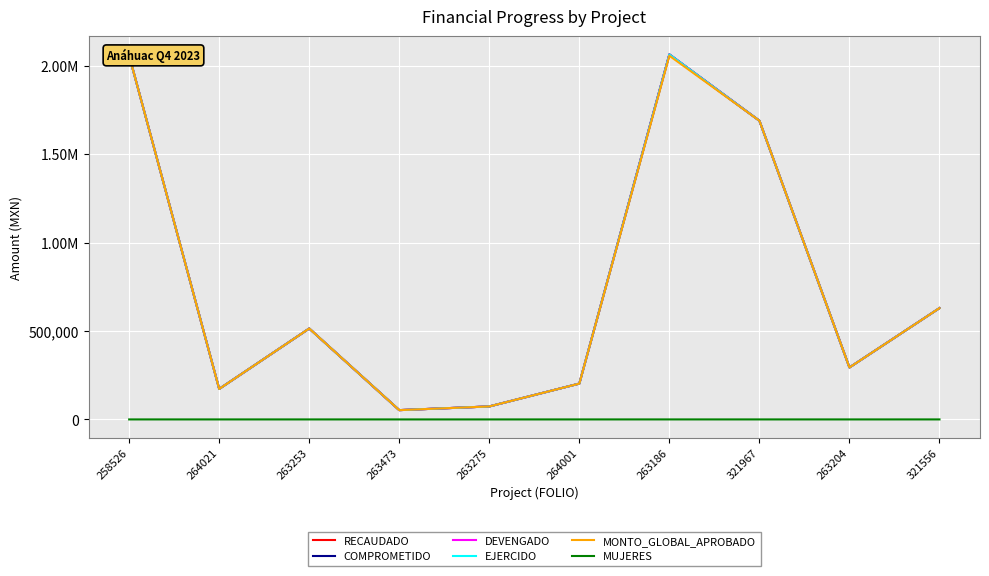

The DEVENGADO series shows 116074.4 at 263275. True or false?

False